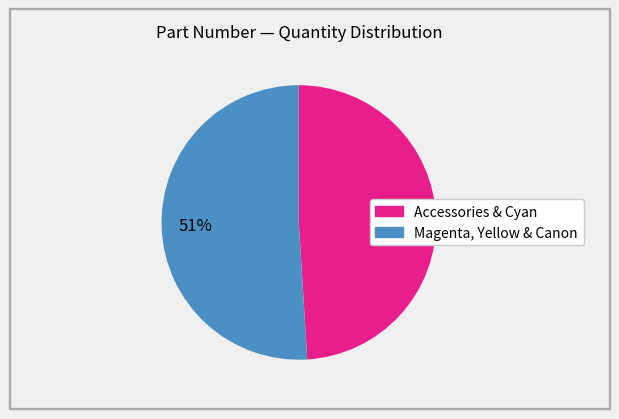

To the nearest percent, what is the difference between the largest and smallest slice percentages?

2%